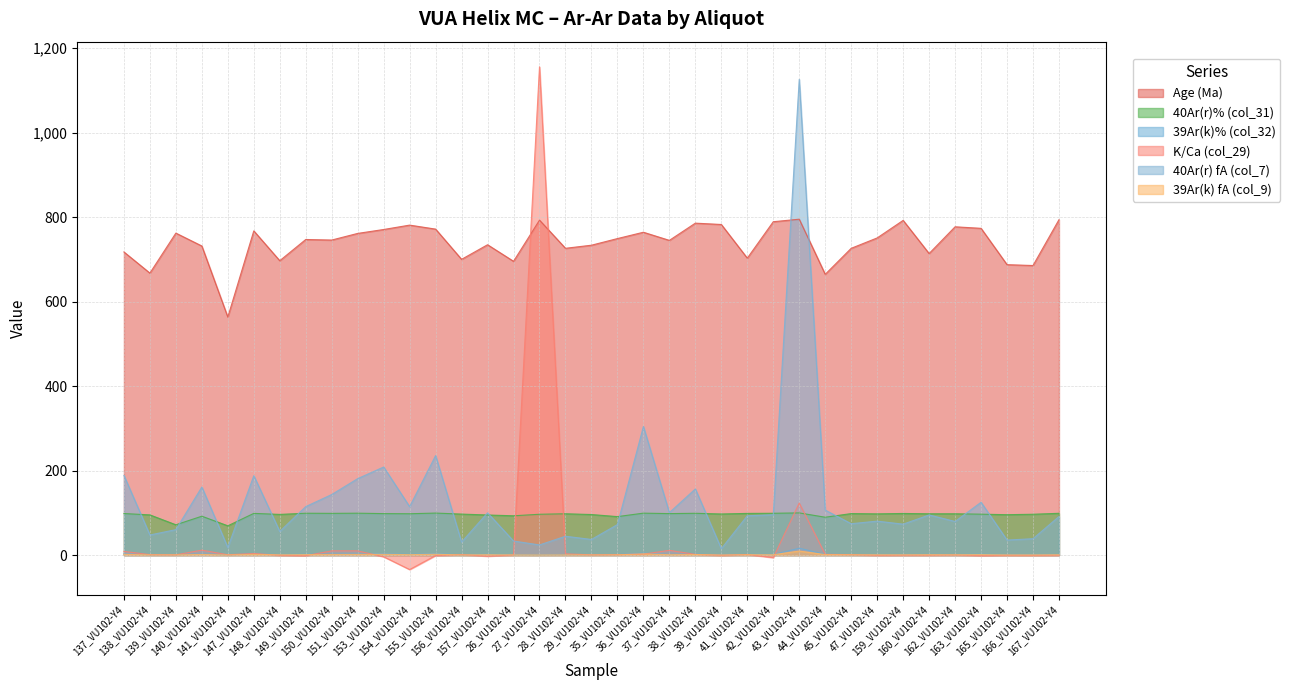

Is the value of 39Ar(k) fA (col_9) at 140_VU102-Y4 greater than the value of 39Ar(k)% (col_32) at 138_VU102-Y4?

Yes